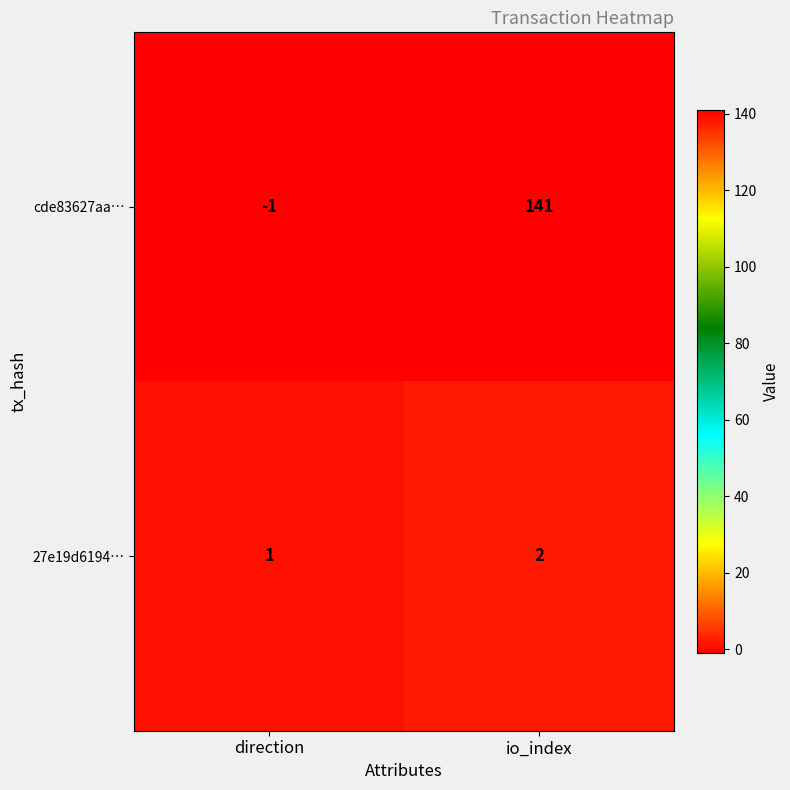

At which category is the sum across all series the highest?

io_index